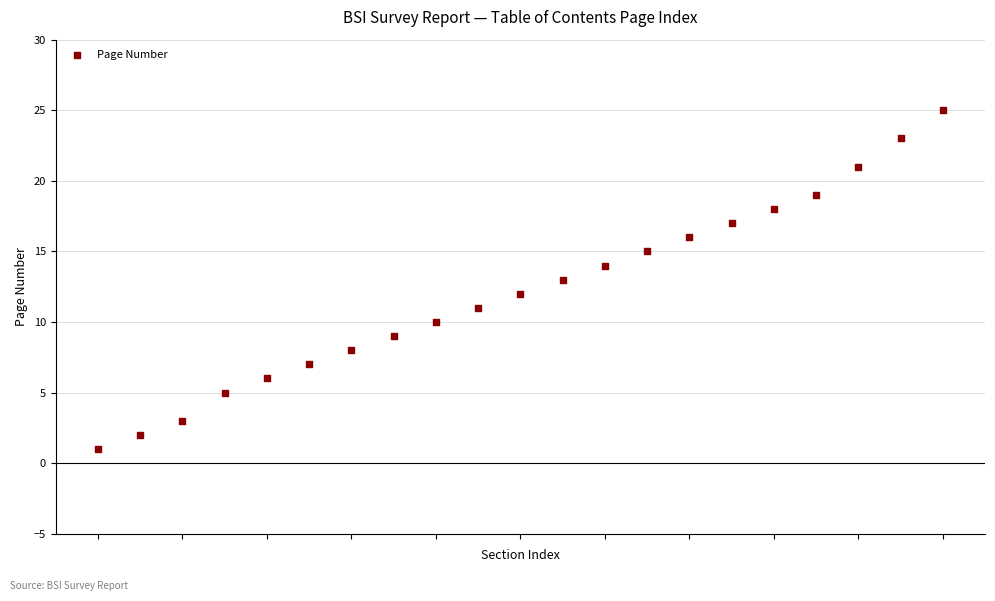

How many points are shown in the scatter plot?

21